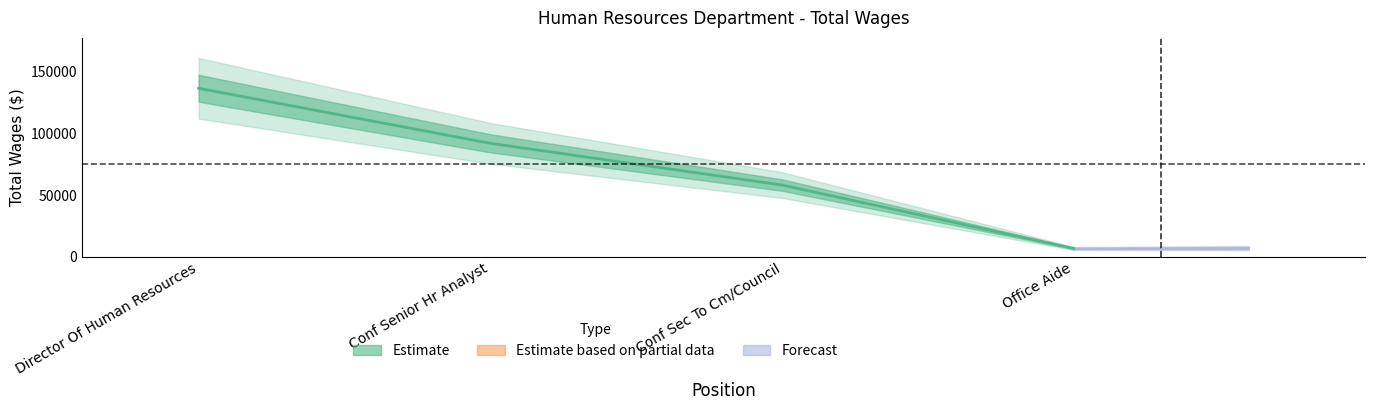

Rank the categories by value from lowest to highest.

Office Aide, Conf Sec To Cm/Council, Conf Senior Hr Analyst, Director Of Human Resources